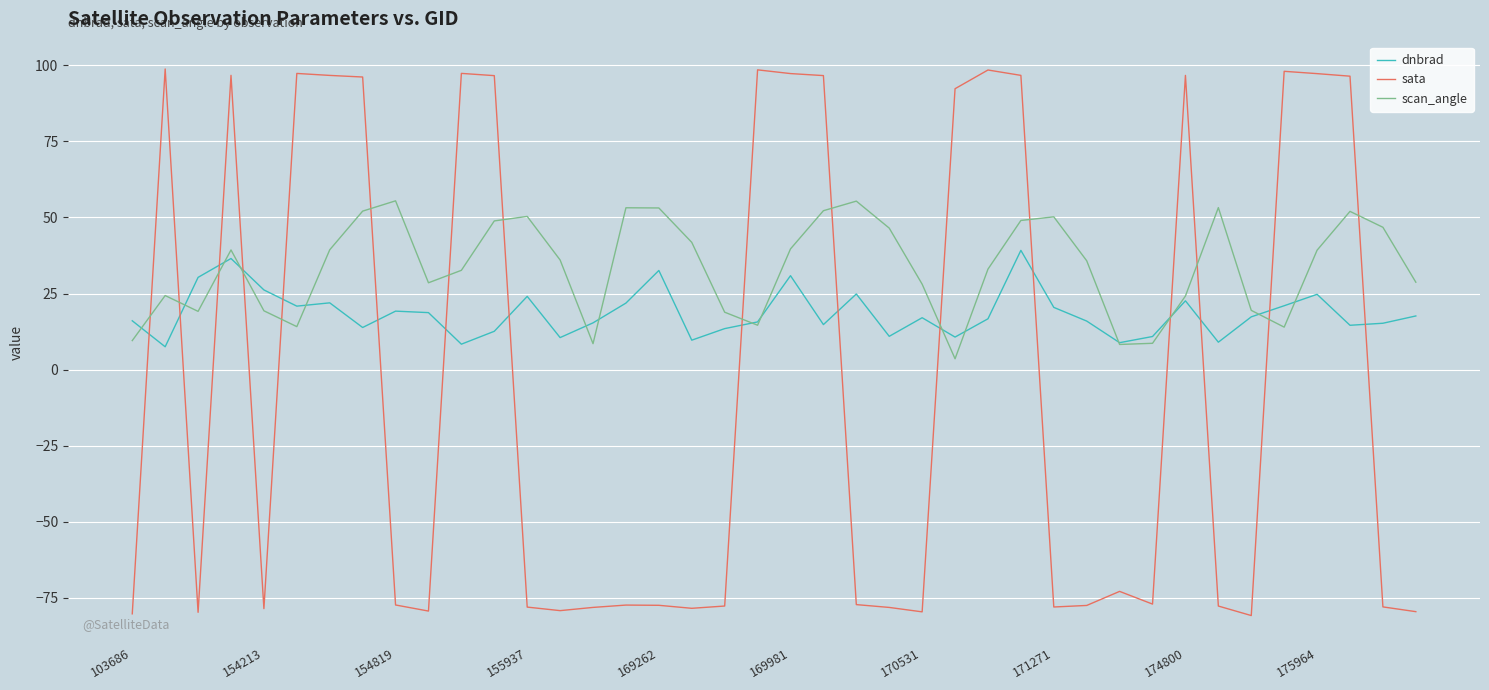

Rank the series by their average value, from lowest to highest.

sata, dnbrad, scan_angle